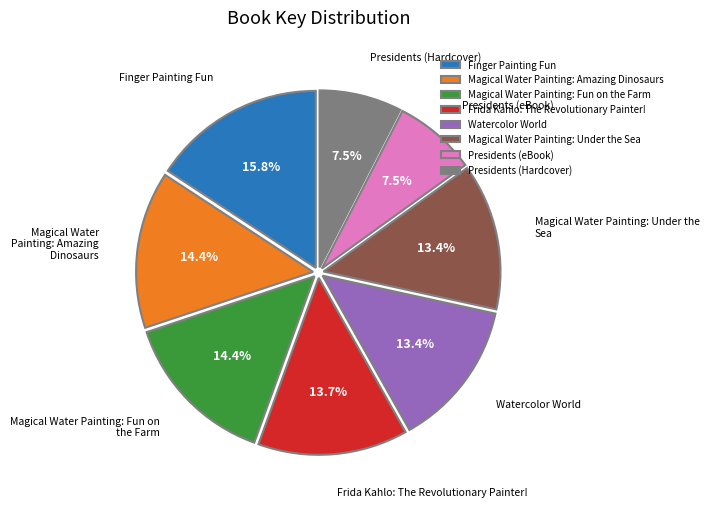

To the nearest percent, what portion does Watercolor World represent?

13%